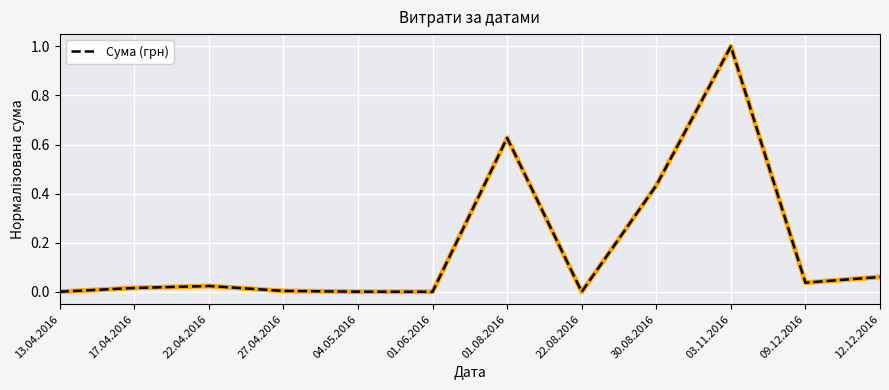

Is it true that the value at 22.08.2016 is -0.6?

False